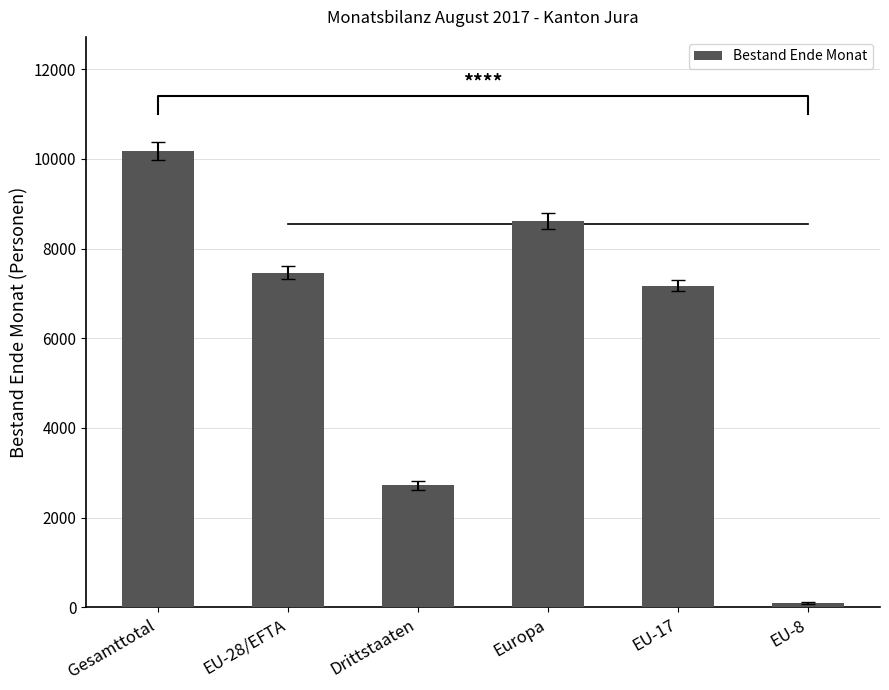

Reading left to right, what are all the values shown in this chart?

10179	7463	2716	8612	7175	96